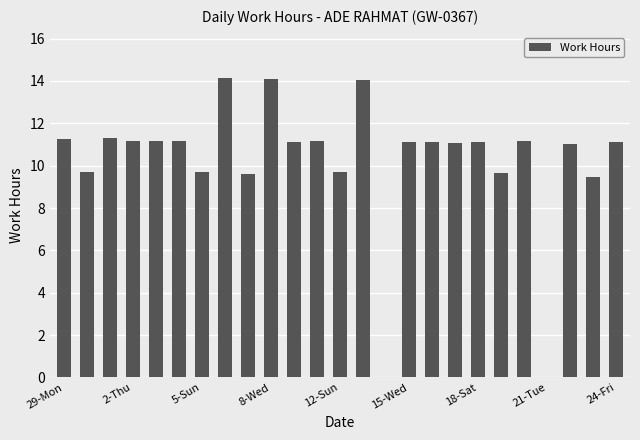

What is the greatest value displayed?

14.2